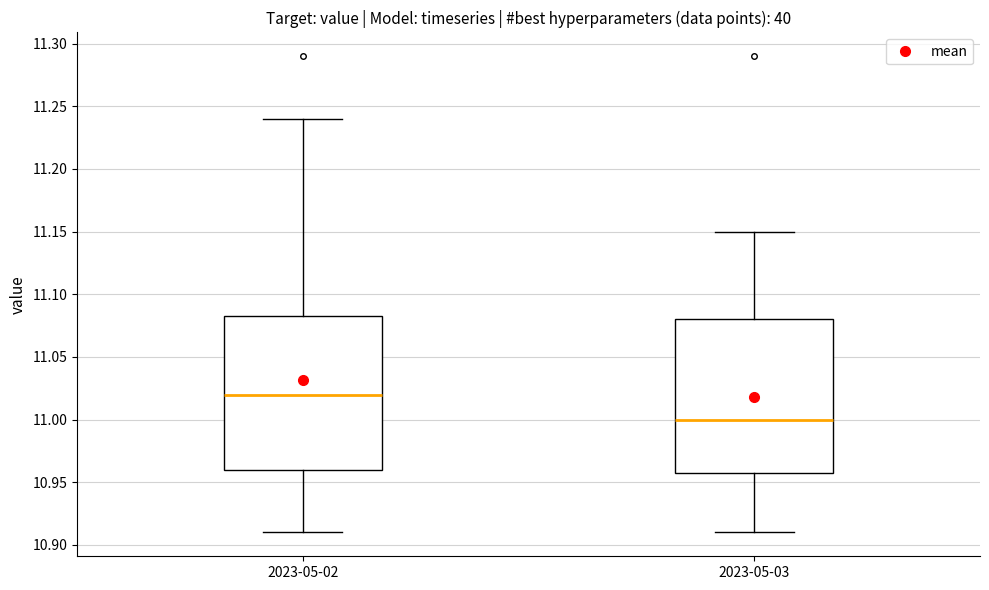

Which box's median line is the highest?

2023-05-02